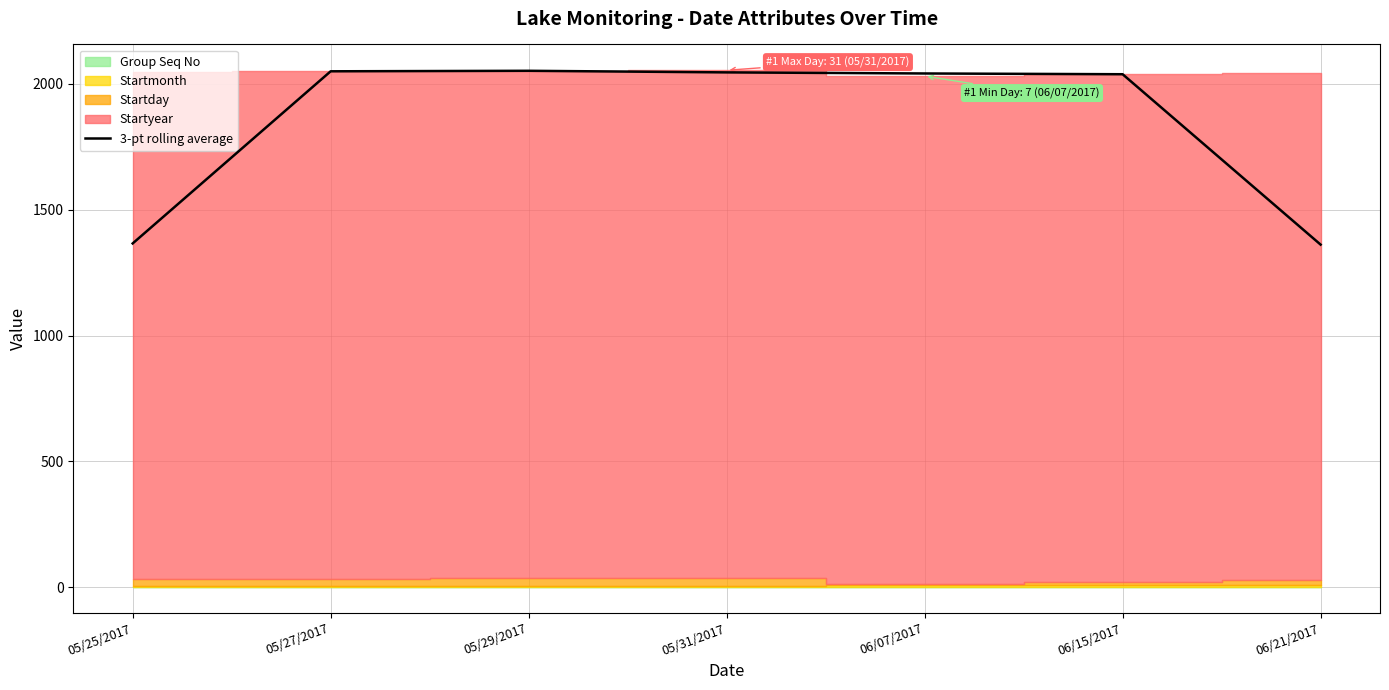

What is the difference between the values at 06/07/2017 and 05/27/2017?

8.7